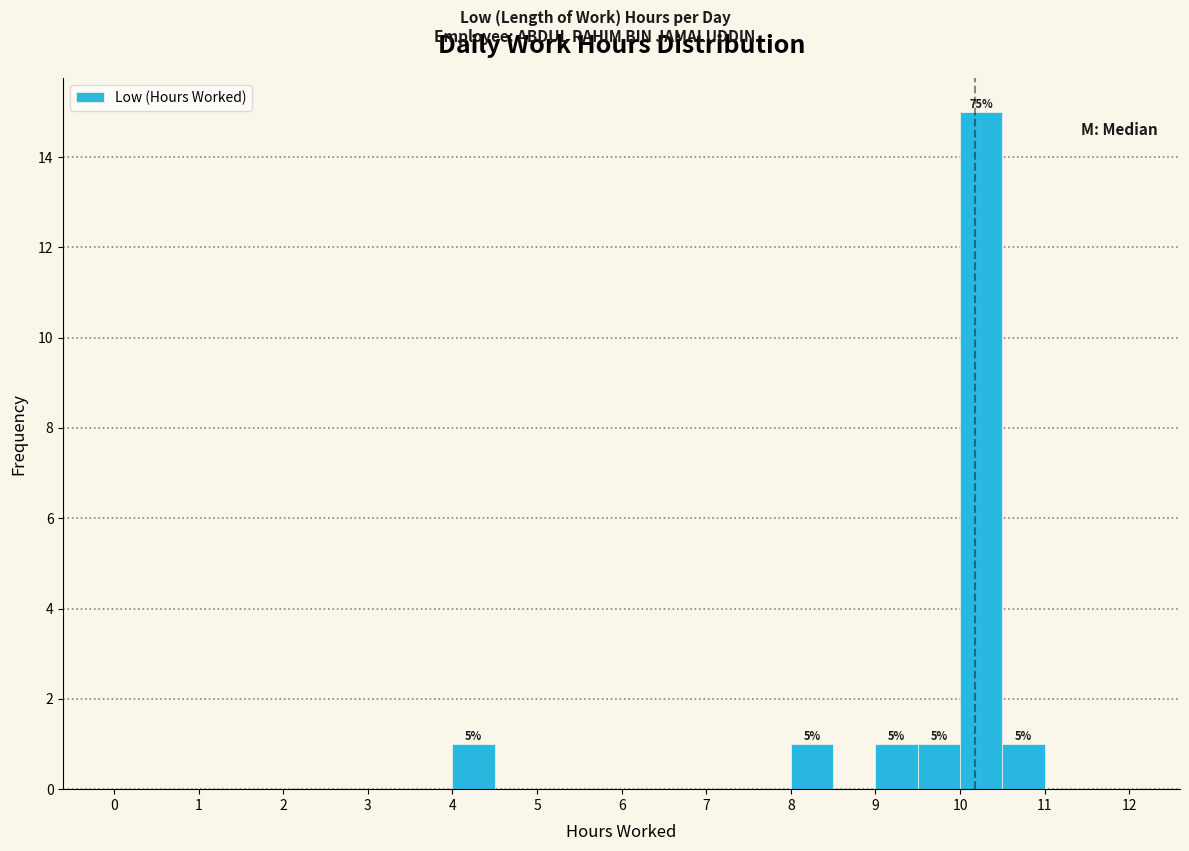

Over which range of the x-axis is the bar tallest?

10.0 to 10.5